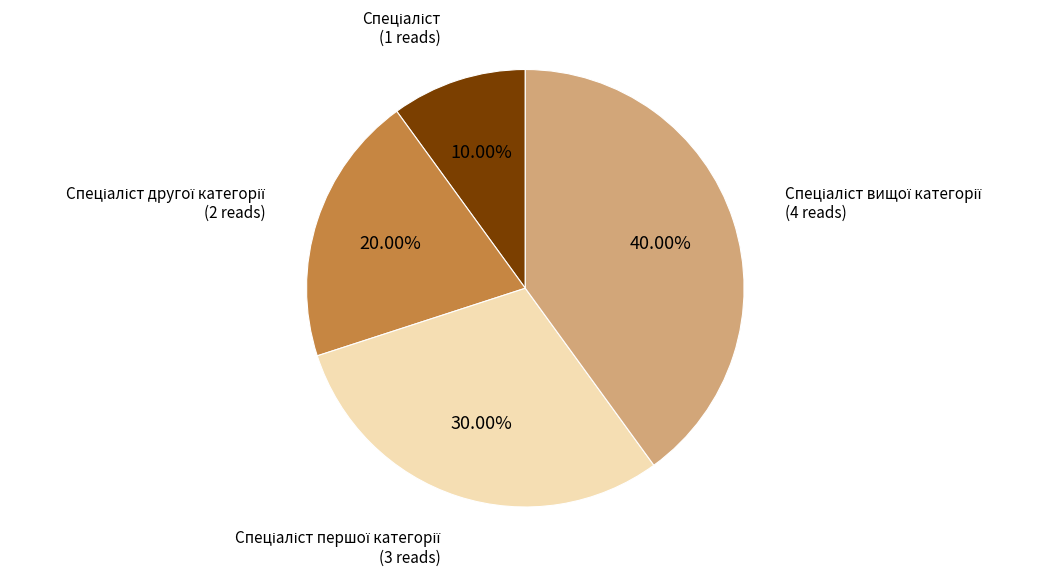

Is there a majority slice in this chart?

No